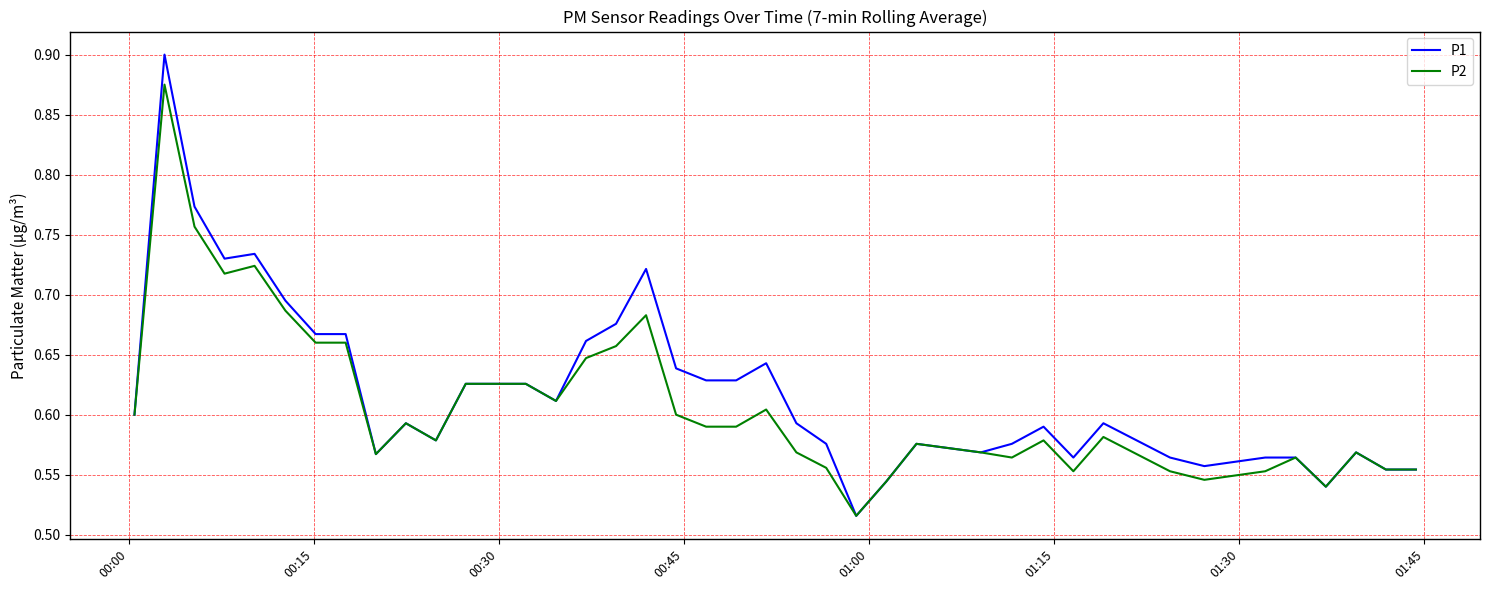

Which series has the widest spread of values?

P1